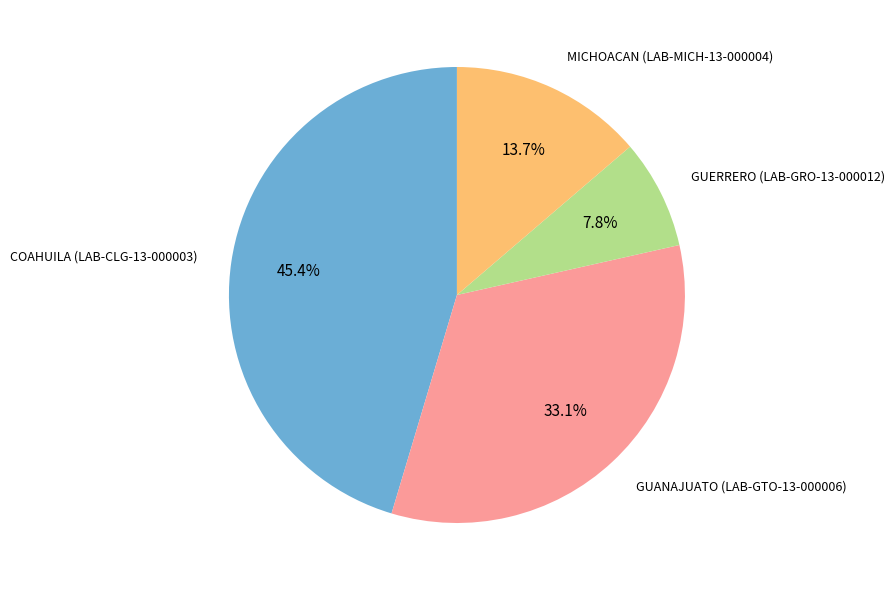

Does any single category account for the majority?

No